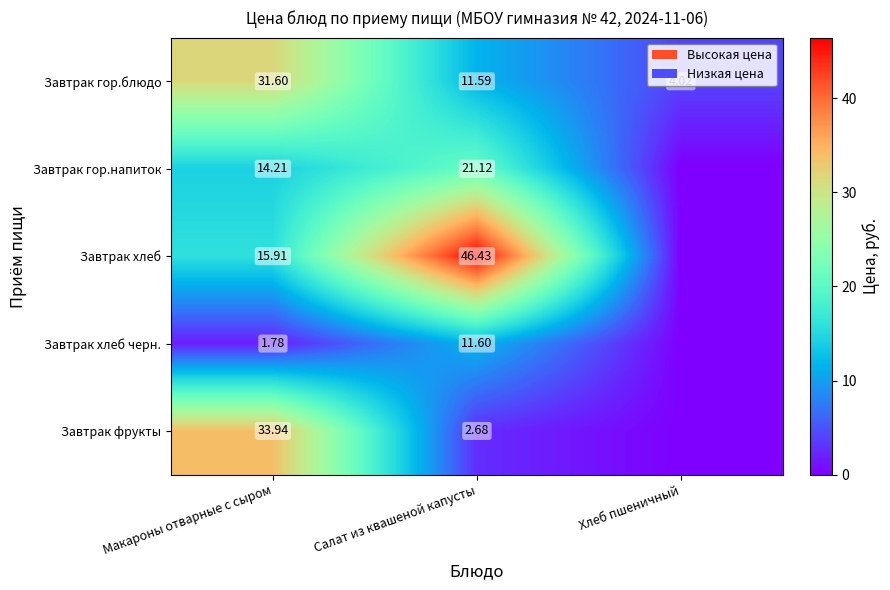

Where is Завтрак гор.блюдо nearest to the value 17?

Салат из квашеной капусты